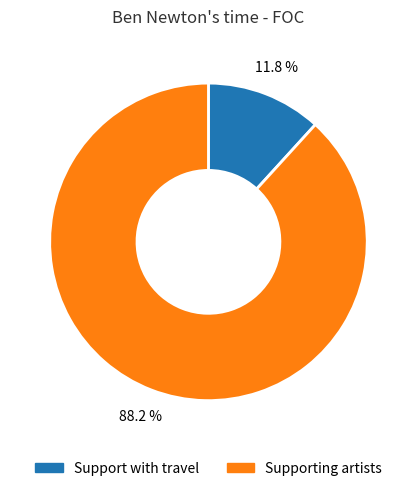

To the nearest percent, what portion does Supporting artists represent?

88%